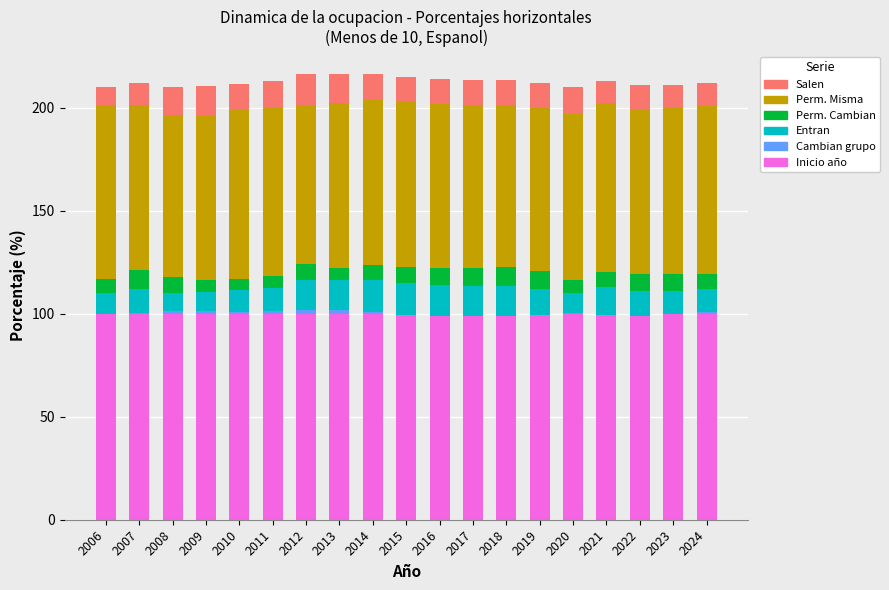

Which category has the lowest value in the Entran series?

2009